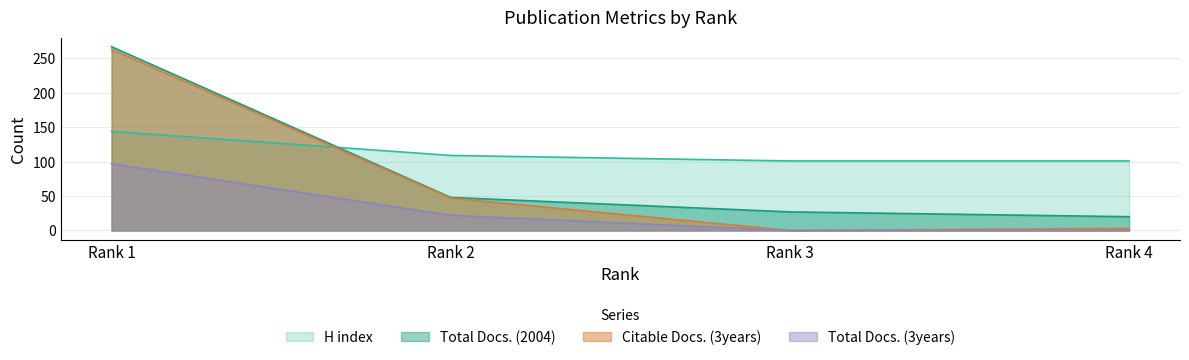

At which label is Citable Docs. (3years) closest to 131?

Rank 2